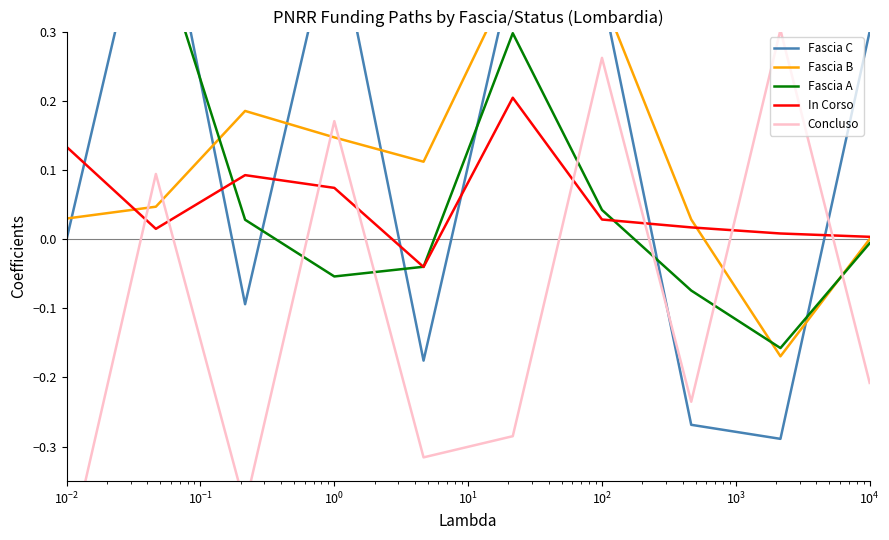

Between $\mathdefault{10^{1}}$ and $\mathdefault{10^{3}}$, which series saw the biggest shift?

Concluso